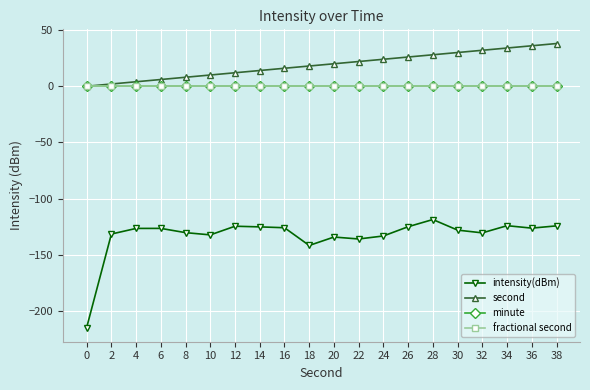

True or false: minute and fractional second intersect in this chart.

False